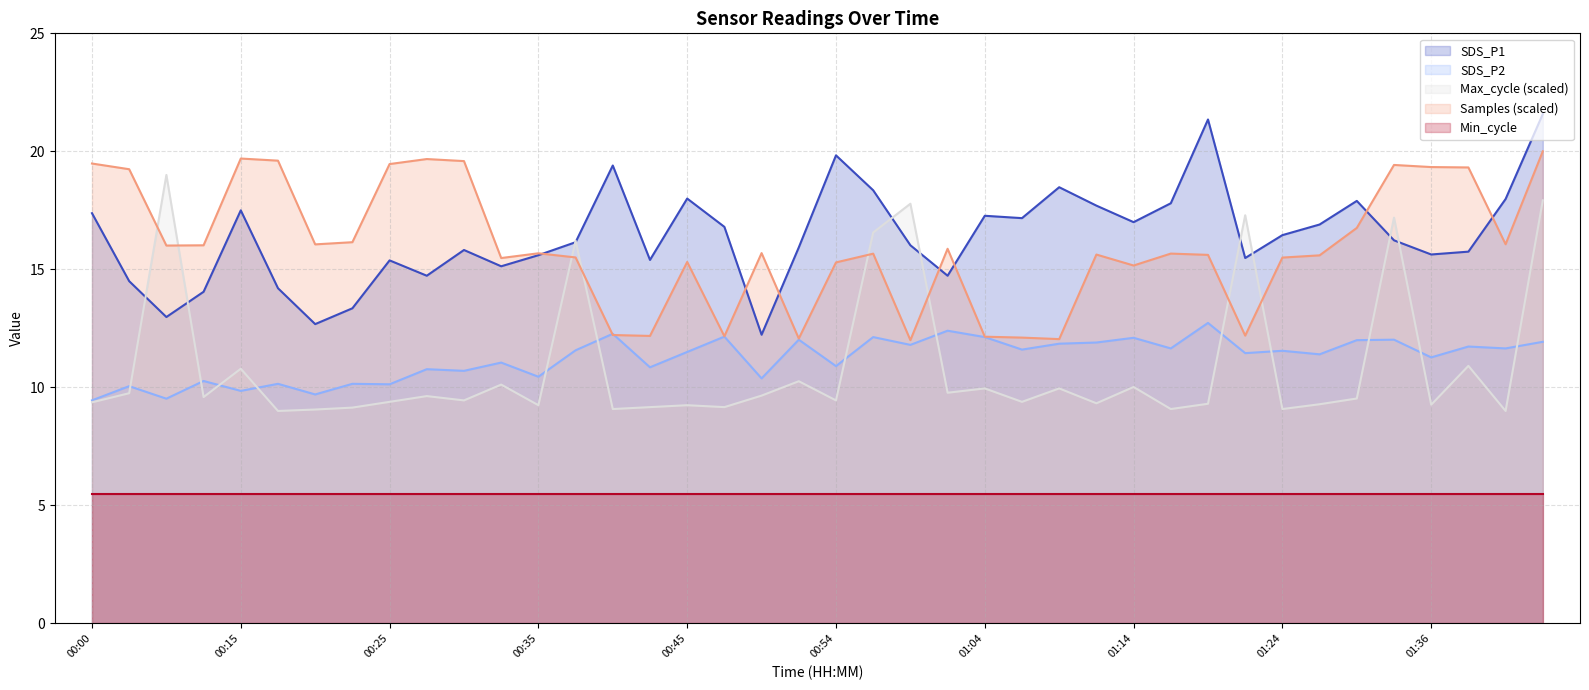

Which category has the highest value in the Samples series?

01:43